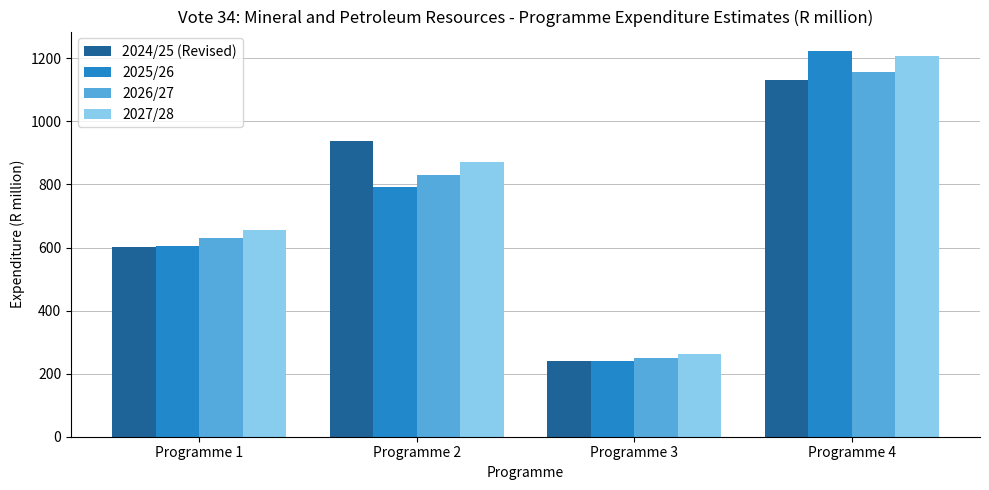

How many values in the 2025/26 series are below 791?

2